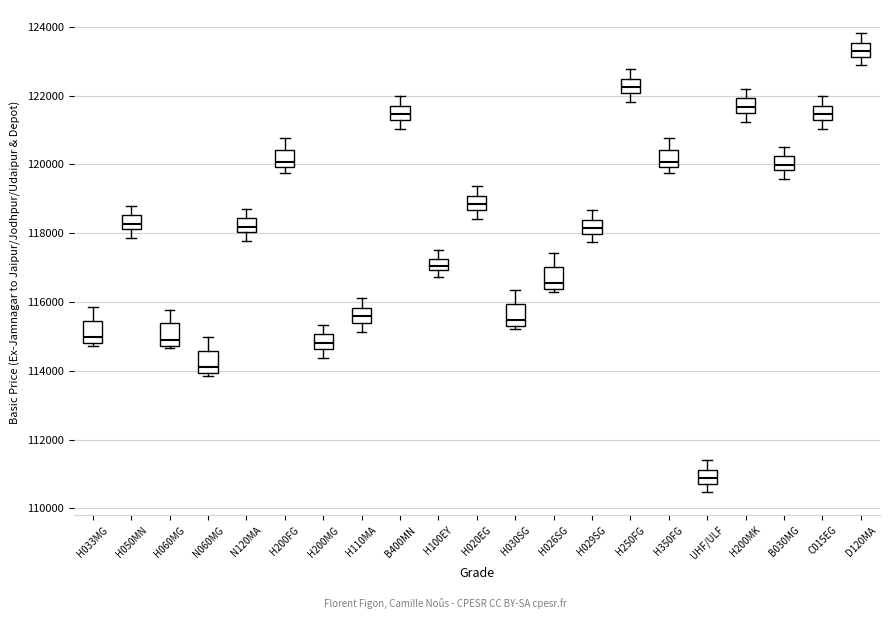

Which box has the lowest median line?

UHF/ULF